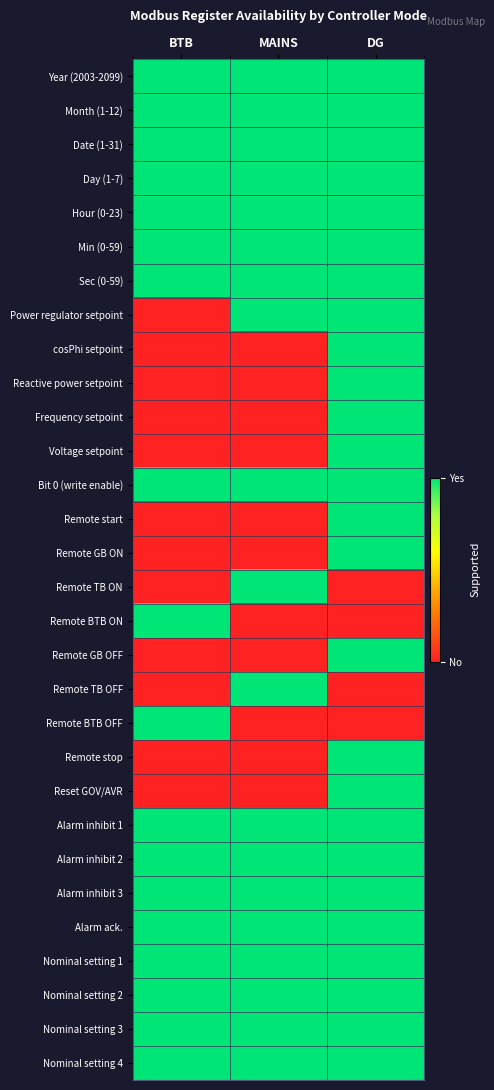

Which series has the largest total across all categories?

Year (2003-2099)